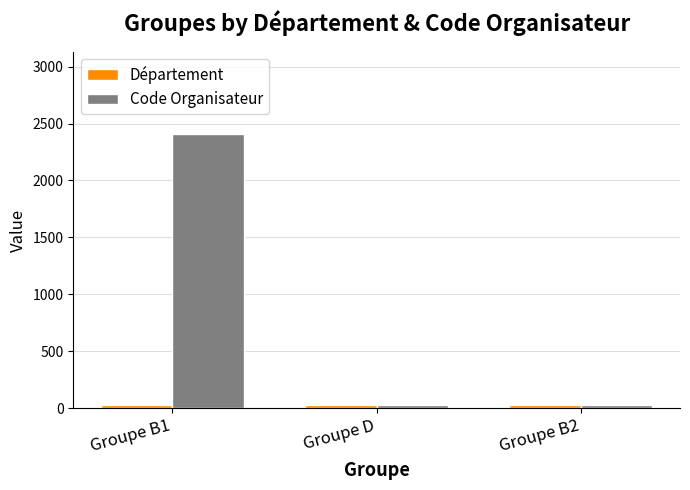

Does the chart contain stacked bars?

No